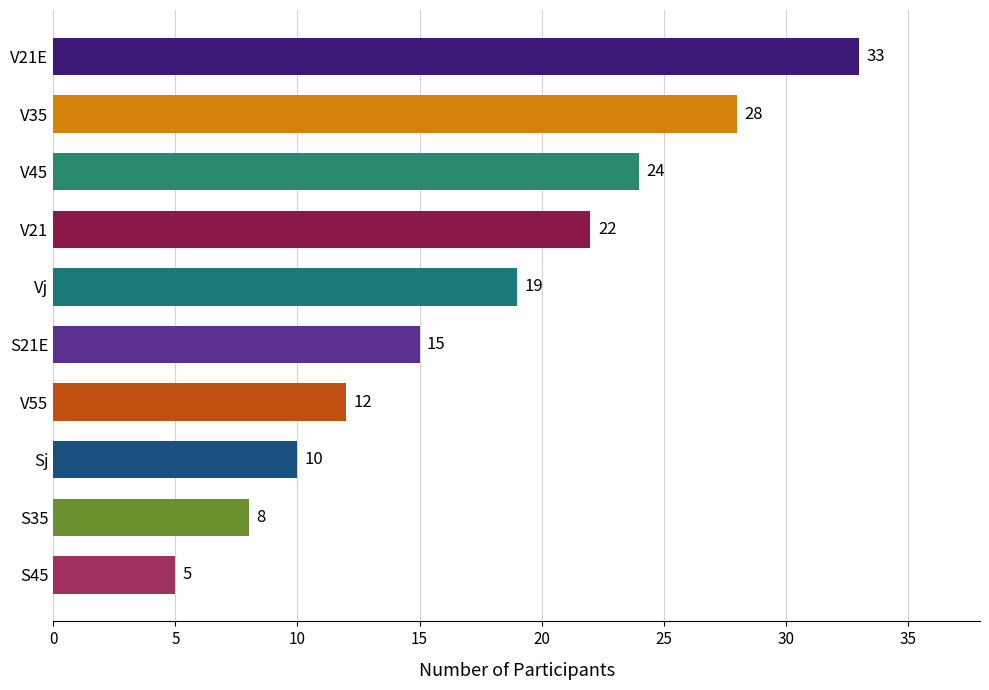

What position from the top is S35?

9